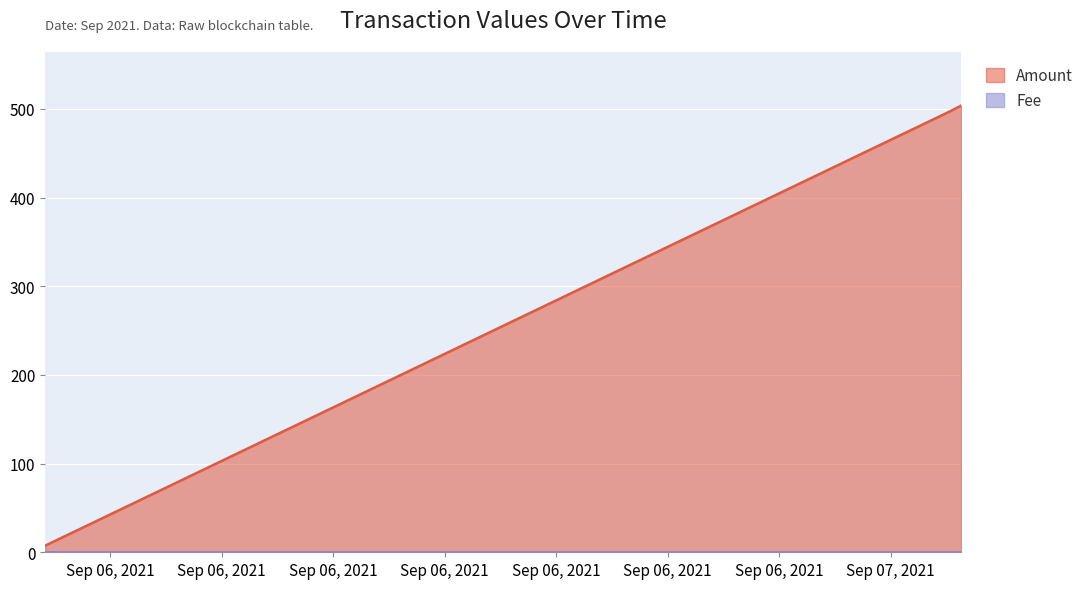

Which series has the largest total across all categories?

Amount